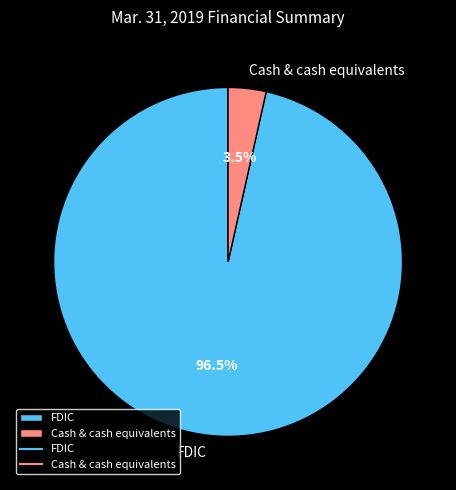

Which slice is the largest?

FDIC